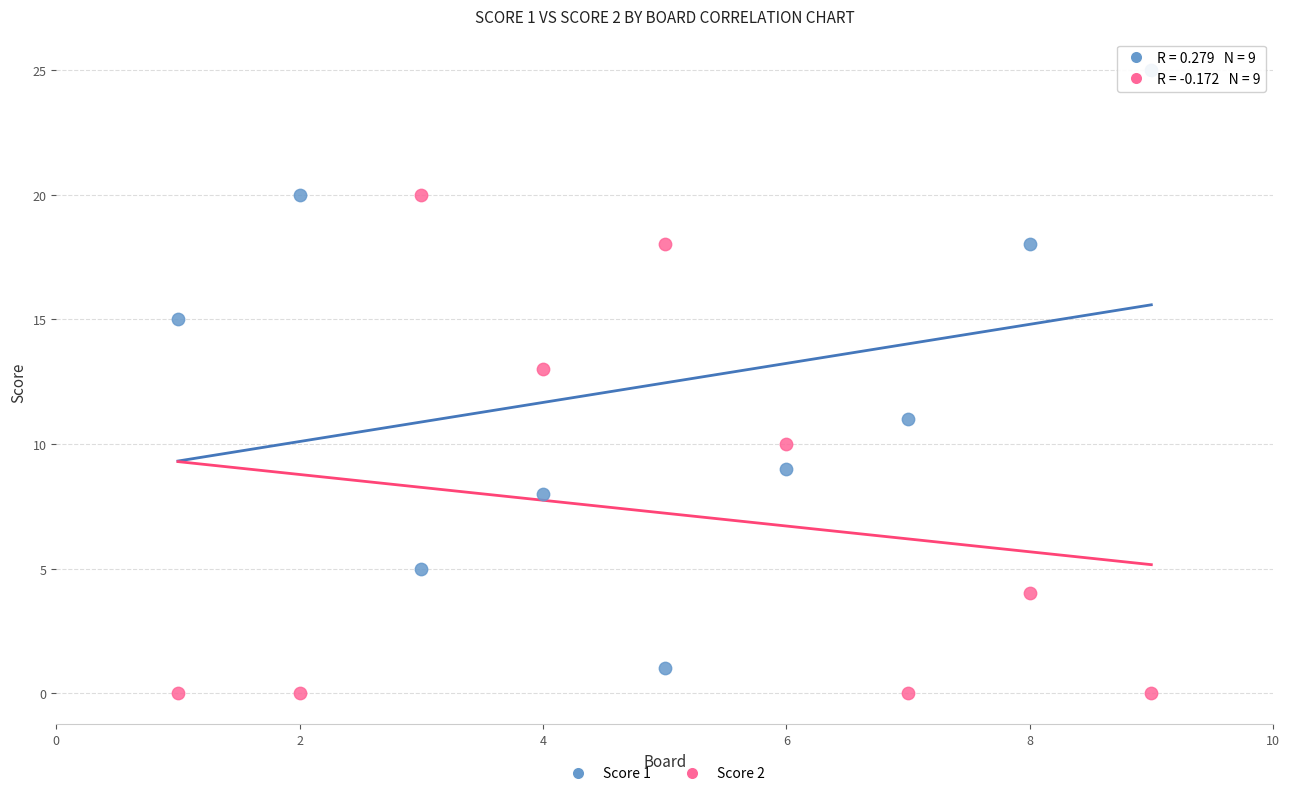

Across all data points, what is the range of Y values (max minus min)?

25